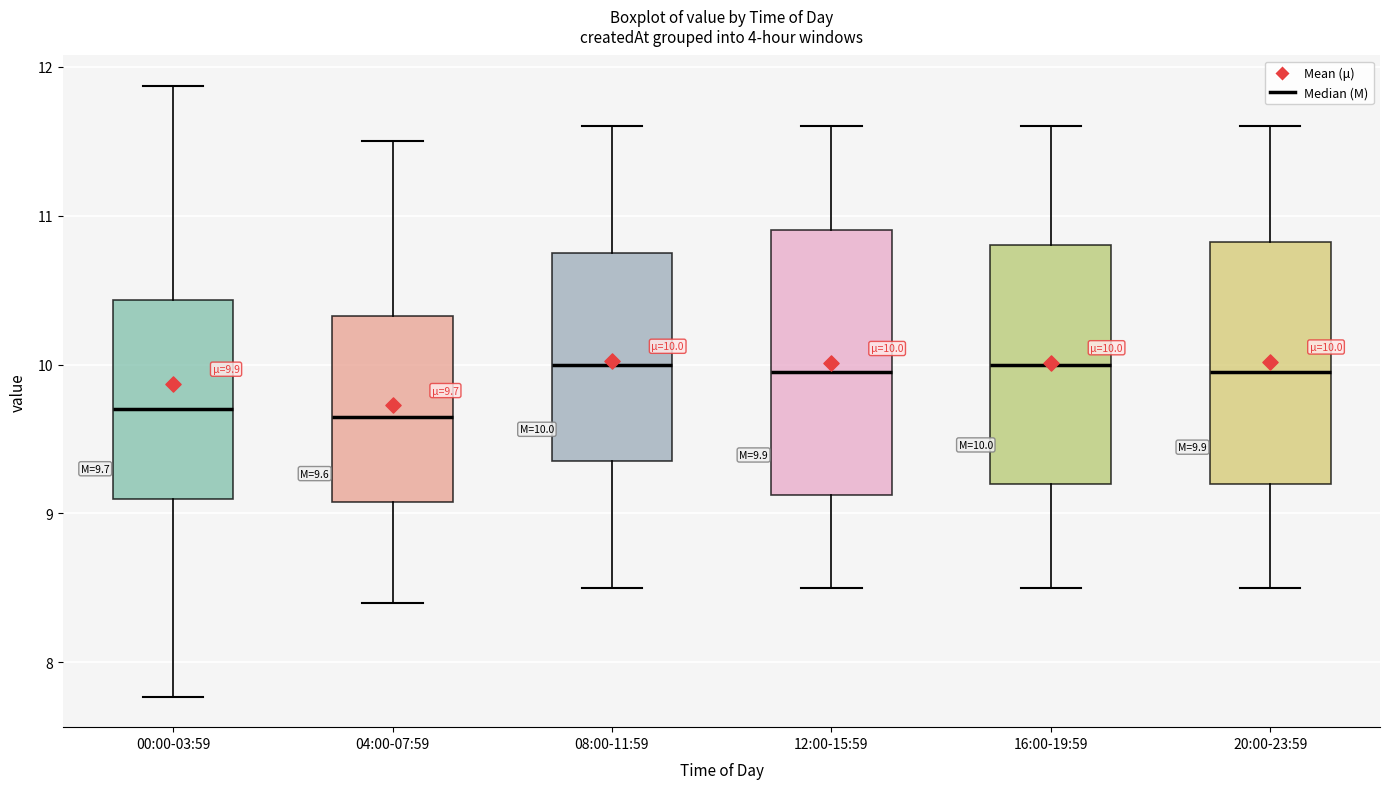

Comparing the boxes themselves (not the whiskers), which one is the tallest?

12:00-15:59